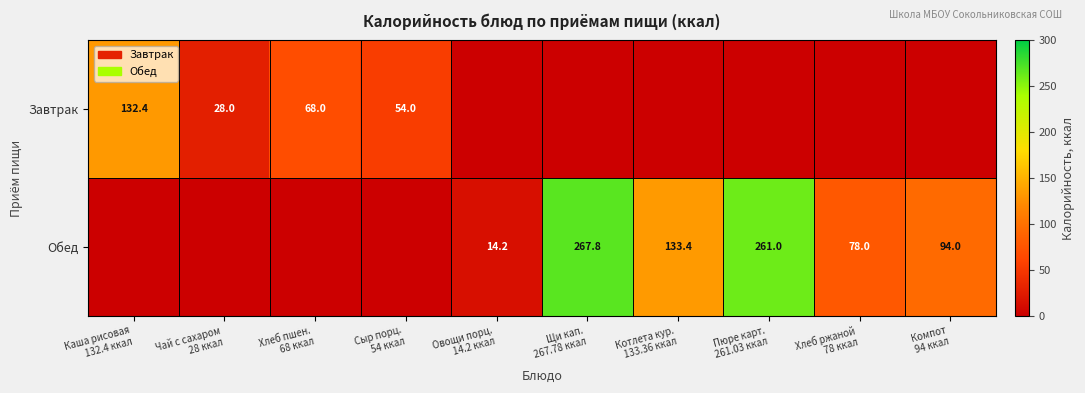

How many categories are shown in the chart?

10